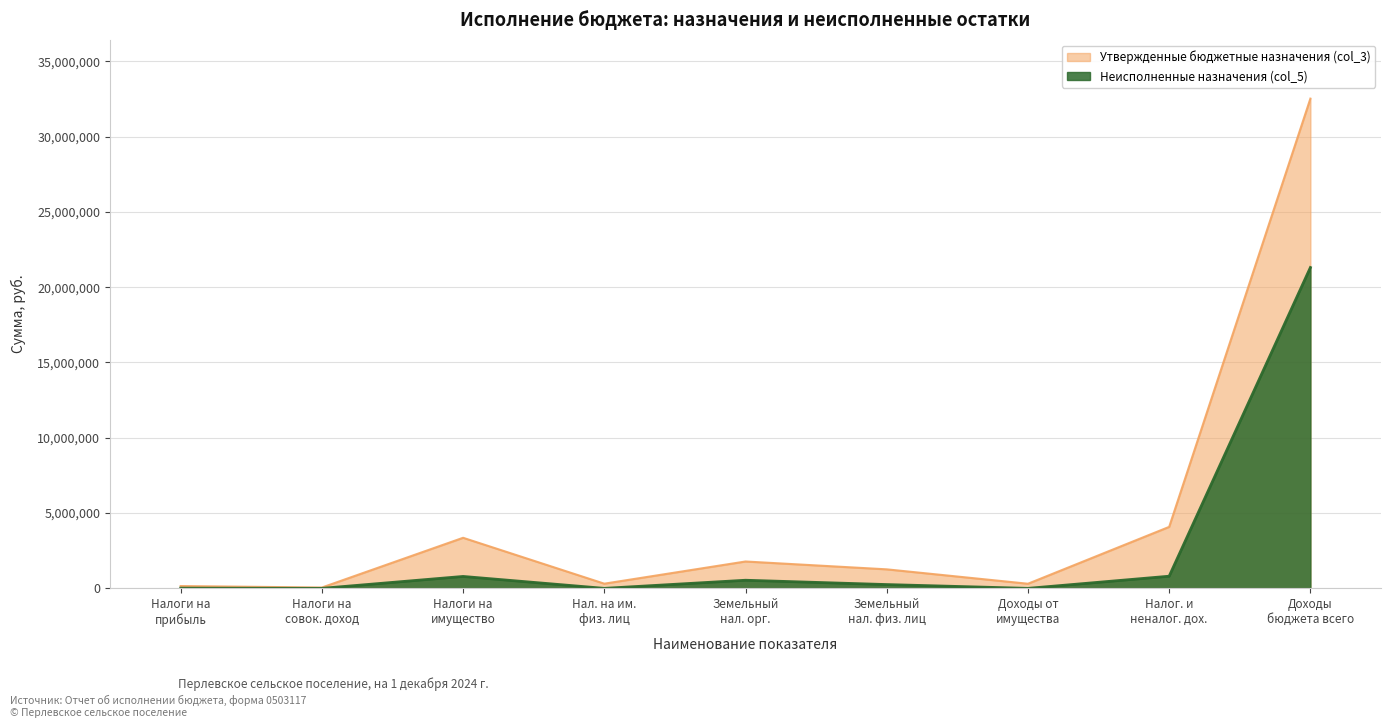

How many lines are shown in the chart?

2